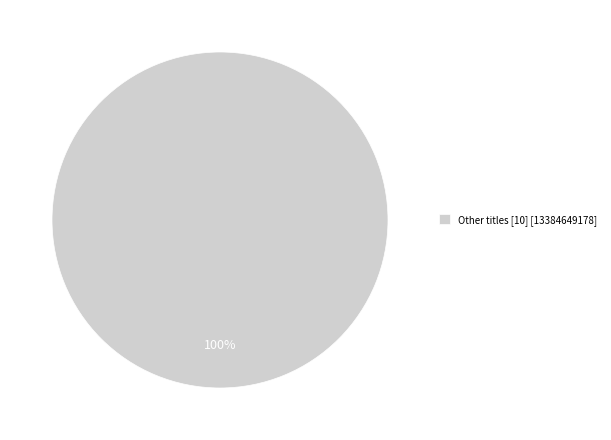

To the nearest percent, what percentage of the pie is Other titles [10] [13384649178]?

100%